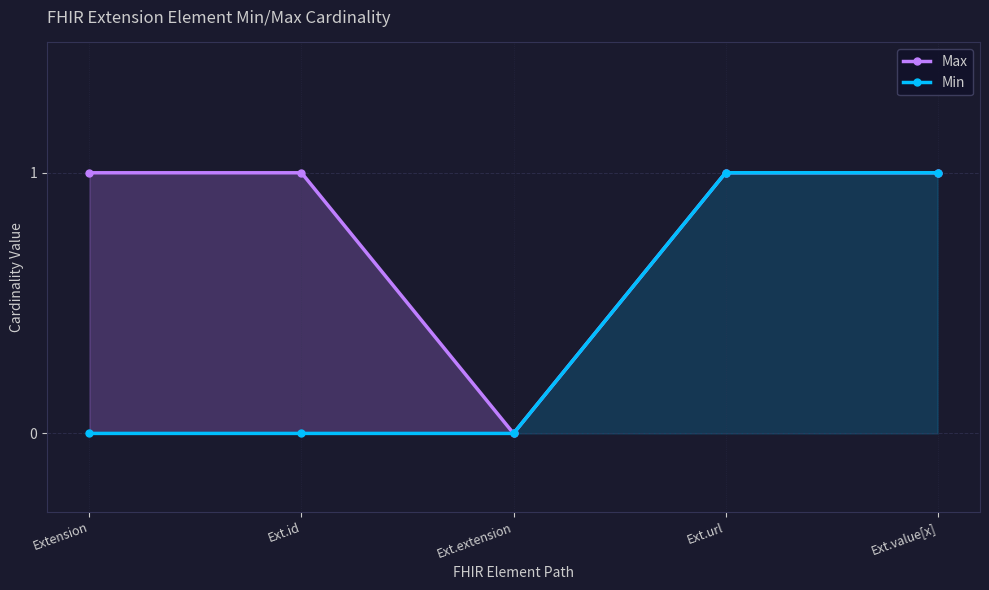

Reading left to right, transcribe all the data shown in this chart.

Max: Extension=1	Ext.id=1	Ext.extension=0	Ext.url=1	Ext.value[x]=1
Min: Extension=0	Ext.id=0	Ext.extension=0	Ext.url=1	Ext.value[x]=1